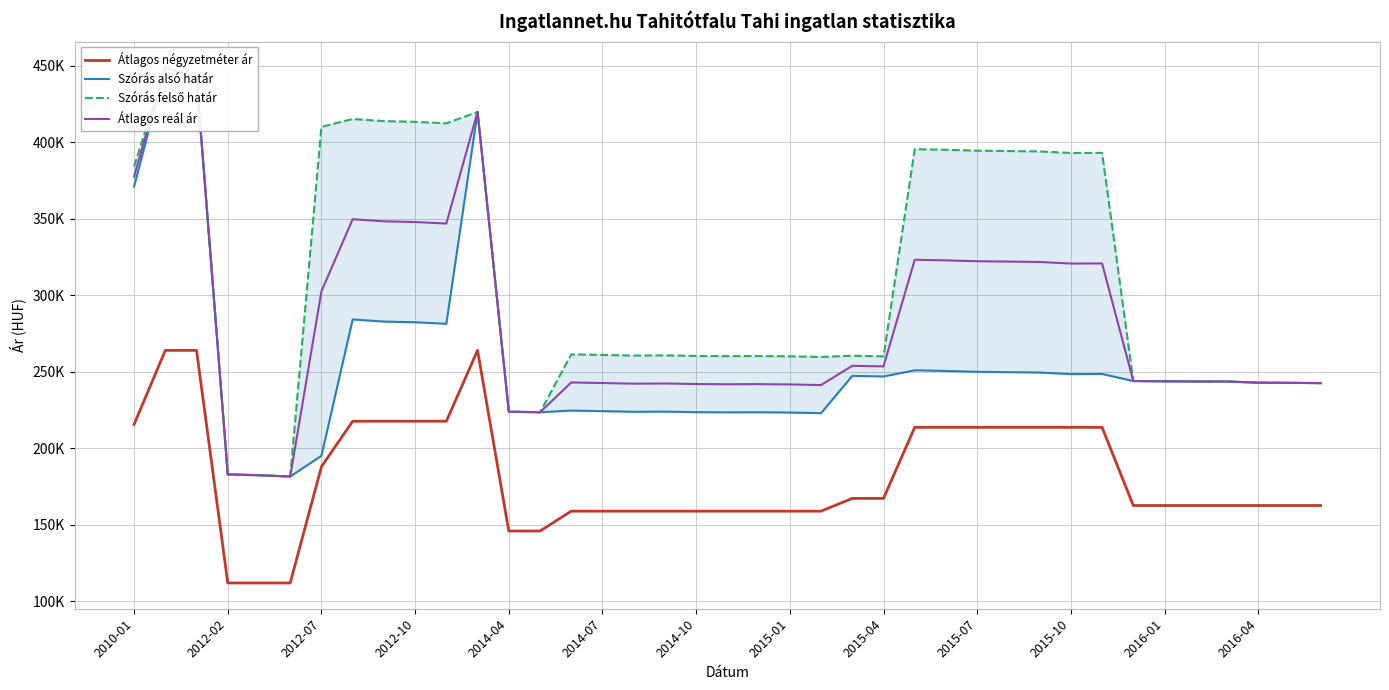

True or false: Átlagos négyzetméter ár and Szórás alsó határ cross at least once.

False